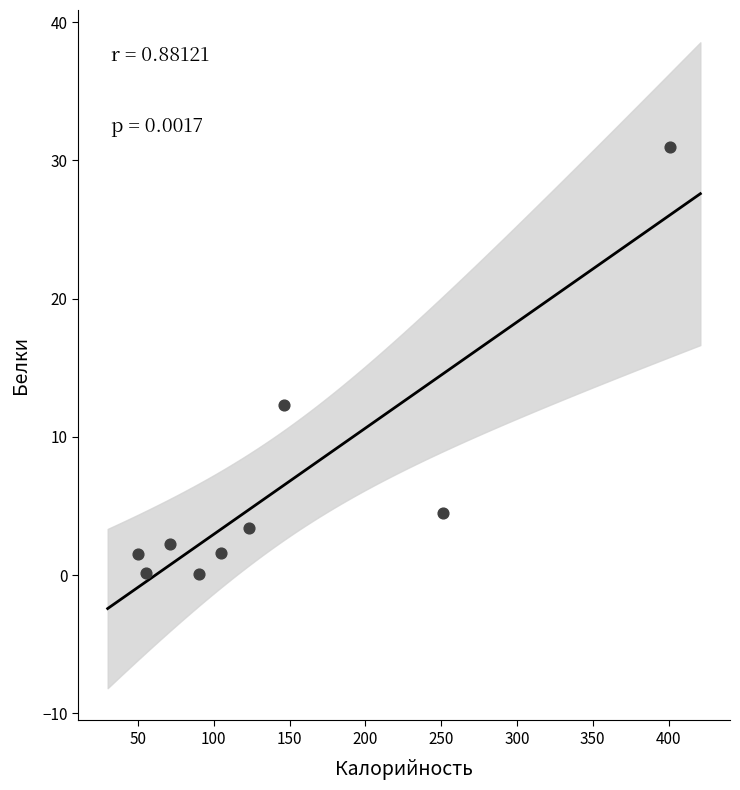

What Y value in the scatter plot is closest to 15?

12.3